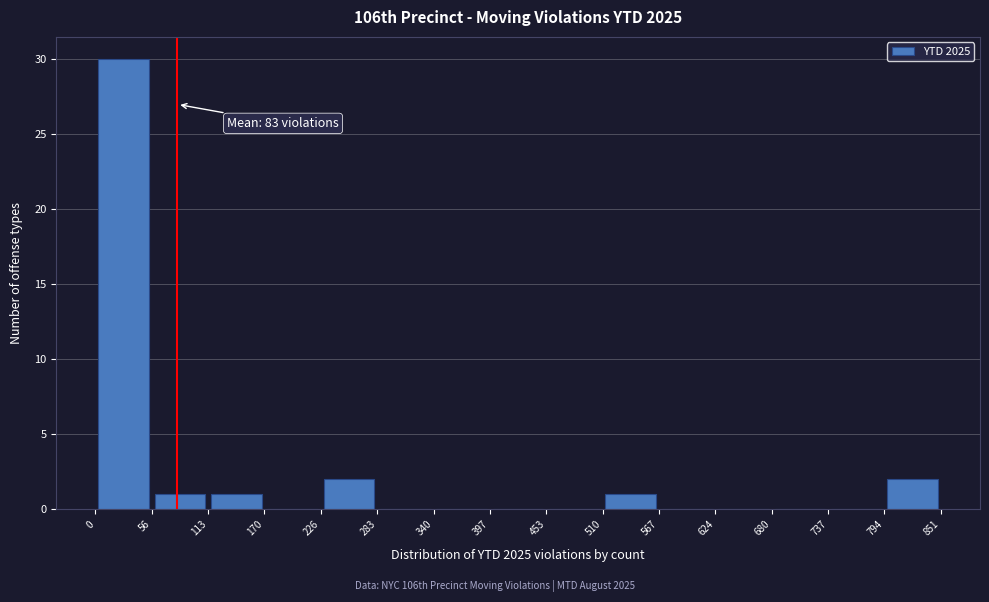

Which range on the x-axis has the tallest bar?

0 to 56